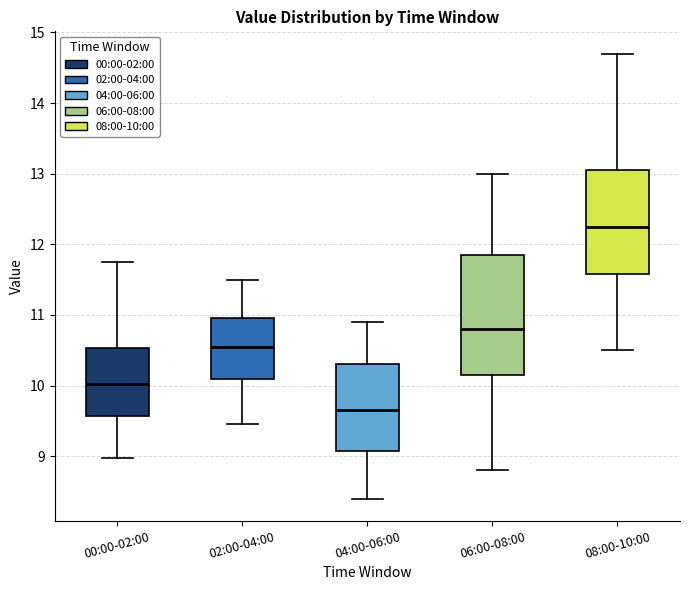

Where does the upper whisker of the box for 08:00-10:00 end on the y-axis? The values are not printed on the chart, so give them approximately, as read against the axis.

14.7